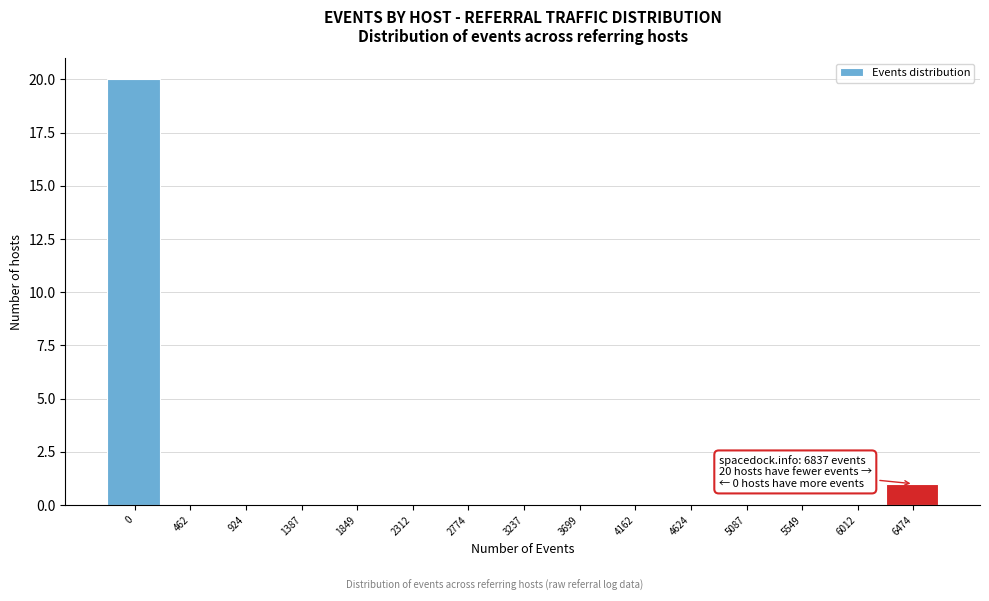

Reading left to right, what are all the values shown in this chart?

0=20	462=0	924=0	1387=0	1849=0	2312=0	2774=0	3237=0	3699=0	4162=0	4624=0	5087=0	5549=0	6012=0	6474=1